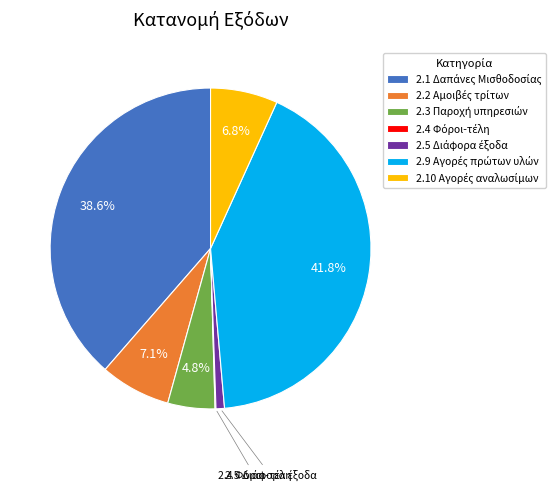

Is there any slice that represents more than half of the pie?

No